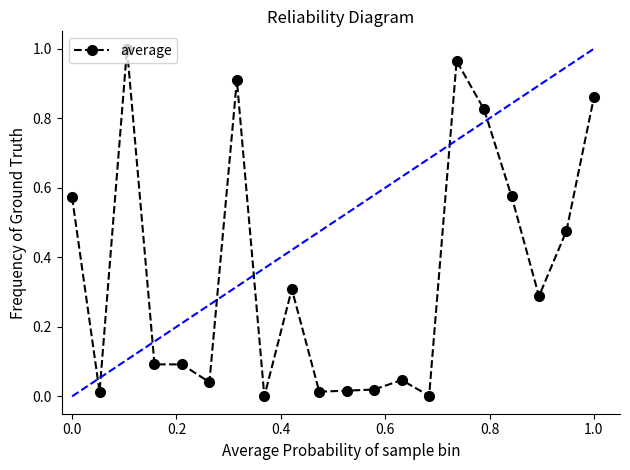

True or false: average has a value of 1.3 at 1.0.

False